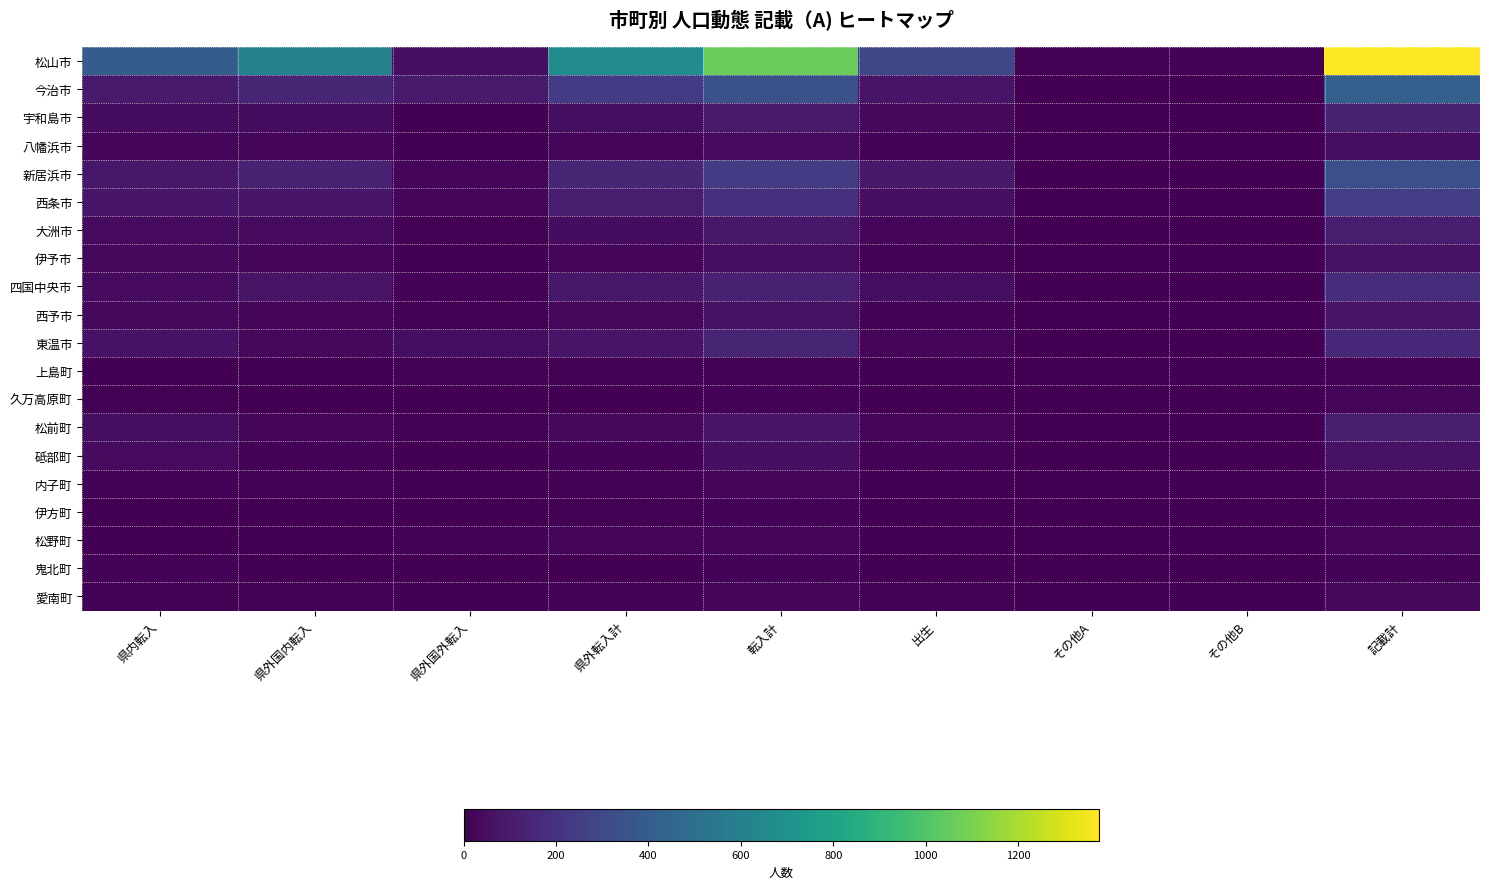

What is the maximum value shown in the chart?

1374